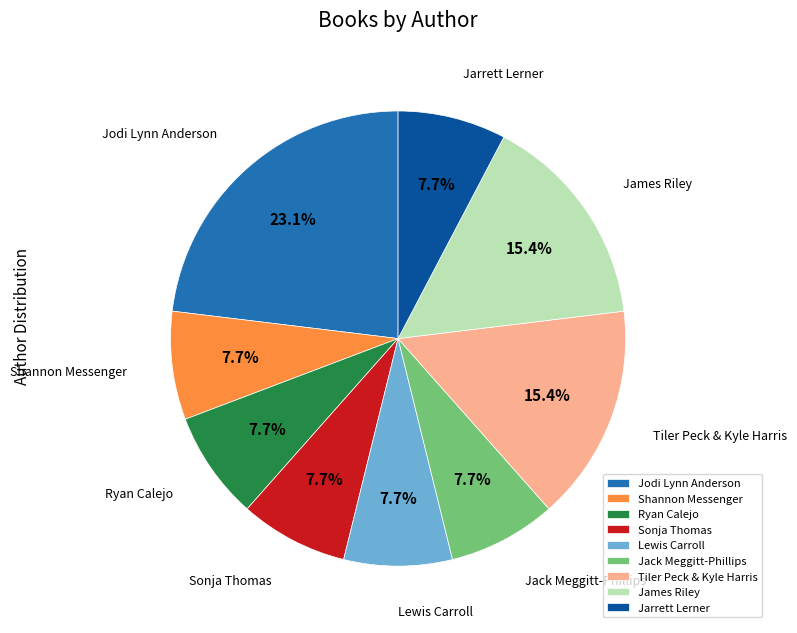

Is it true that James Riley is 15% of the pie?

True